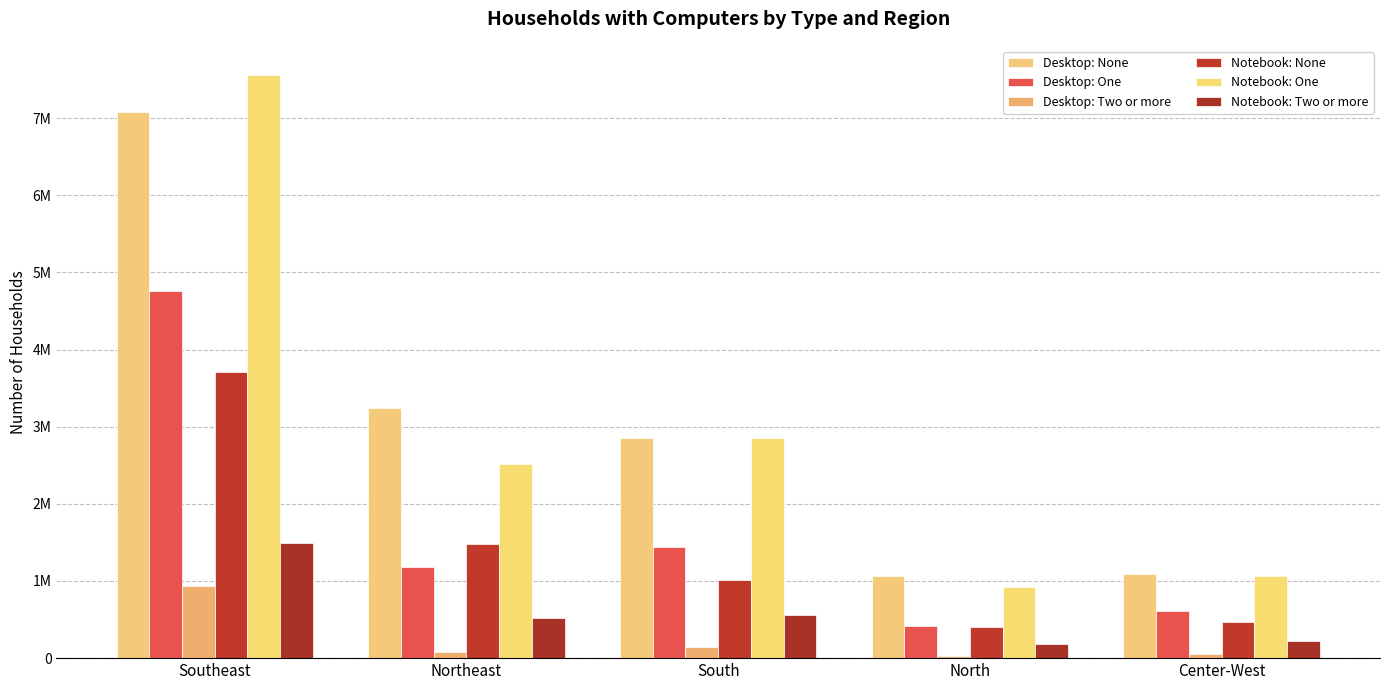

Are the bars grouped side by side (vs. stacked)?

Yes